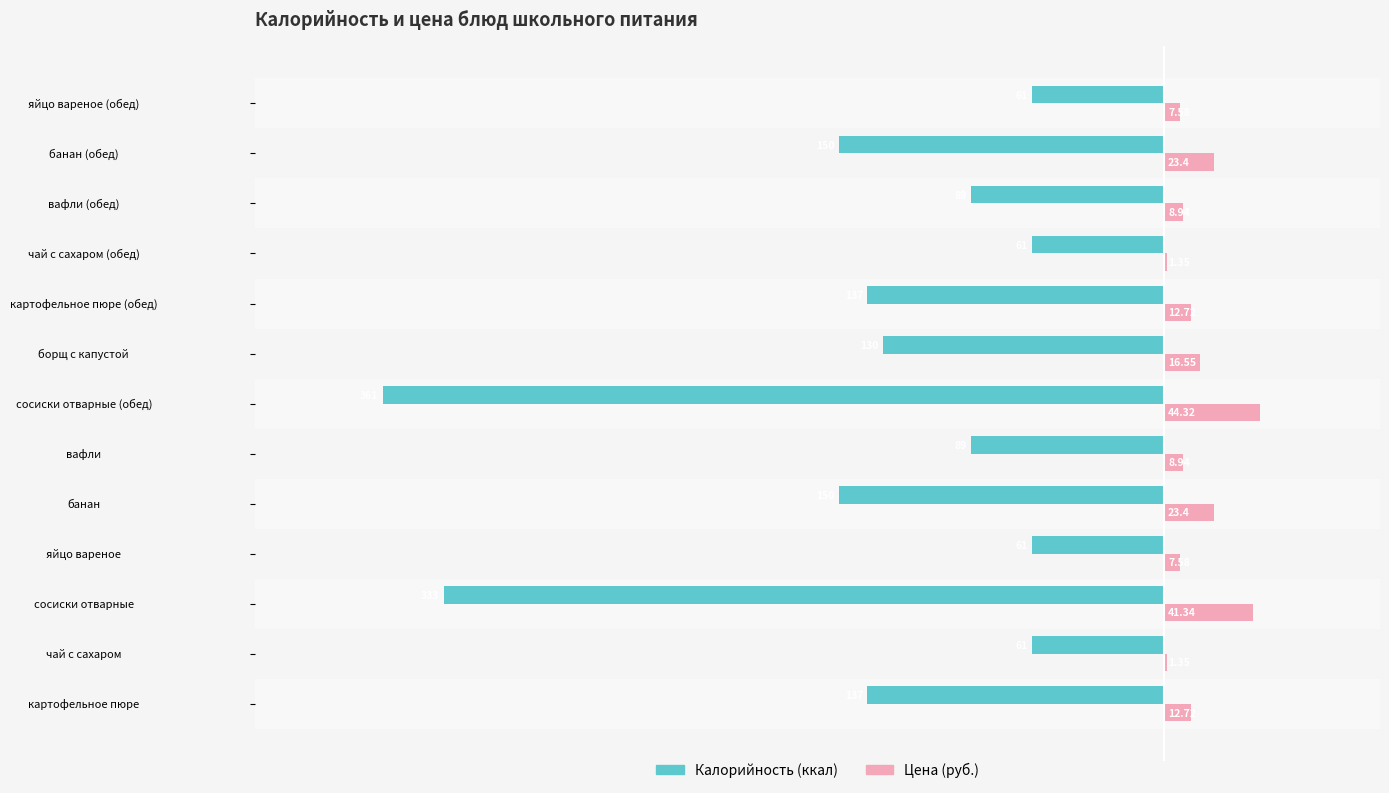

At which category does the chart reach its peak across all series?

сосиски отварные (обед)